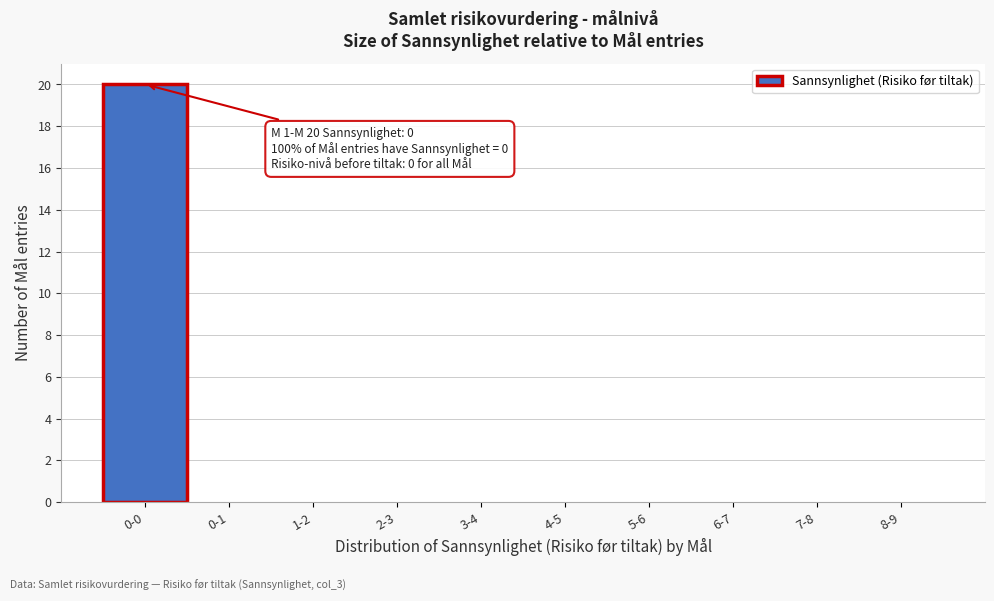

Reading left to right, what are all the values shown in this chart?

0-0=20	0-1=0	1-2=0	2-3=0	3-4=0	4-5=0	5-6=0	6-7=0	7-8=0	8-9=0